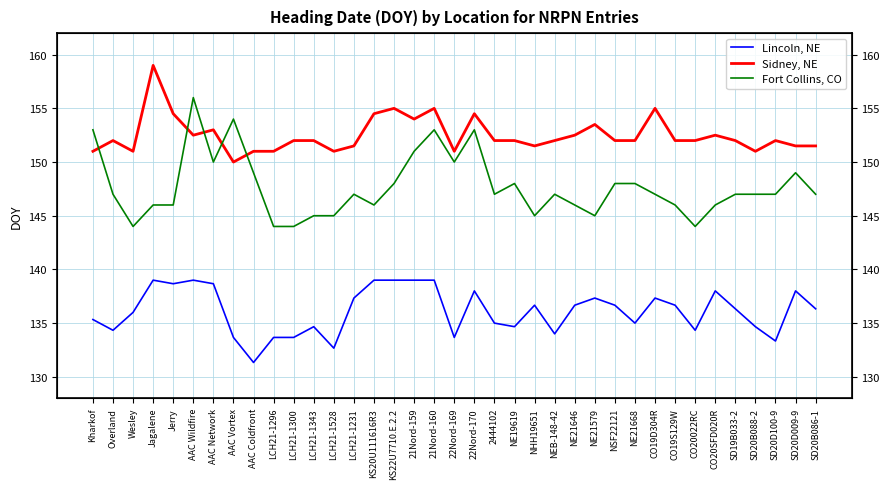

Rank the series by their maximum value, from highest to lowest.

Sidney, NE, Fort Collins, CO, Lincoln, NE